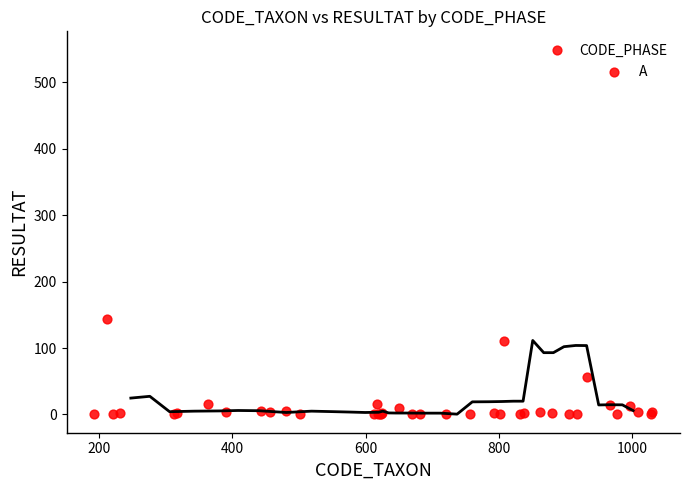

What Y value in the scatter plot is closest to 274?

143